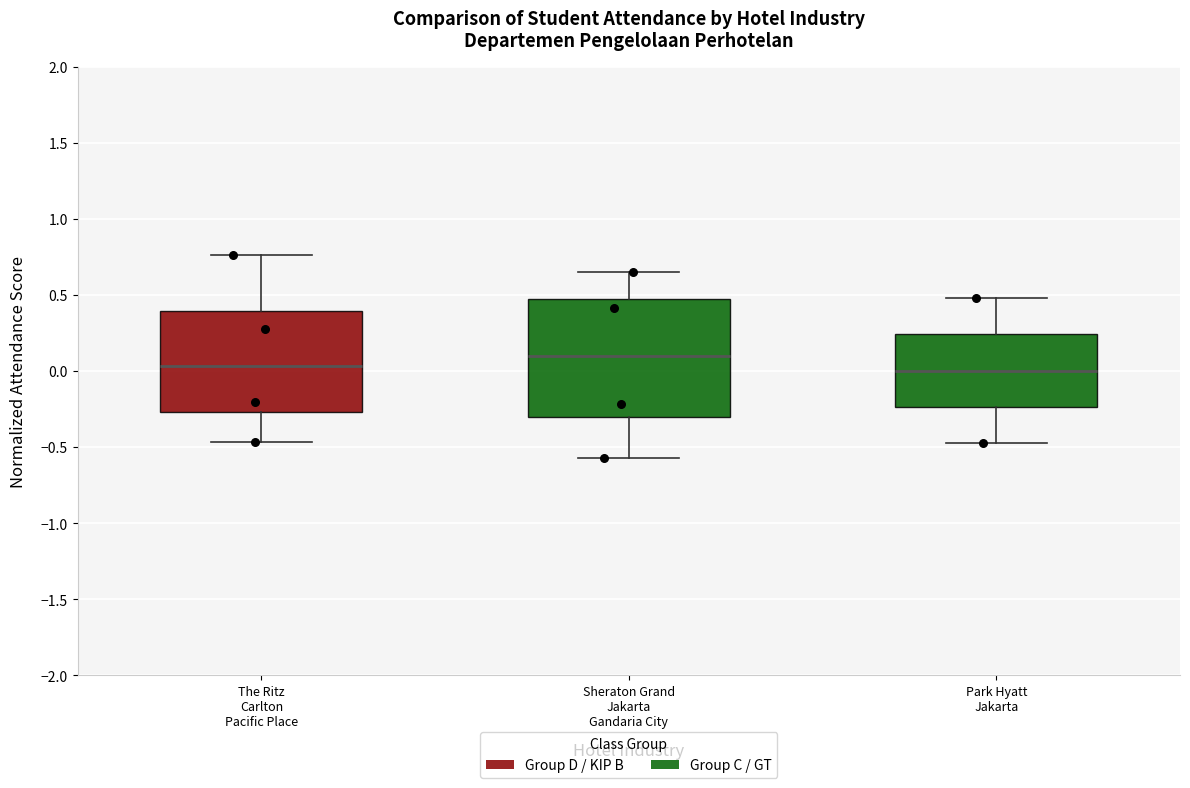

Reading left to right, read every box against the y-axis: the position of its median line, the range the box covers, and the ends of its whiskers. The values are not printed on the chart, so give them approximately, as read against the axis.

The Ritz Carlton Pacific Place: median 0.05, box -0.25 to 0.40, whiskers -0.45 to 0.75
Sheraton Grand Jakarta Gandaria City: median 0.10, box -0.30 to 0.45, whiskers -0.55 to 0.65
Park Hyatt Jakarta: median 0.00, box -0.25 to 0.25, whiskers -0.45 to 0.50